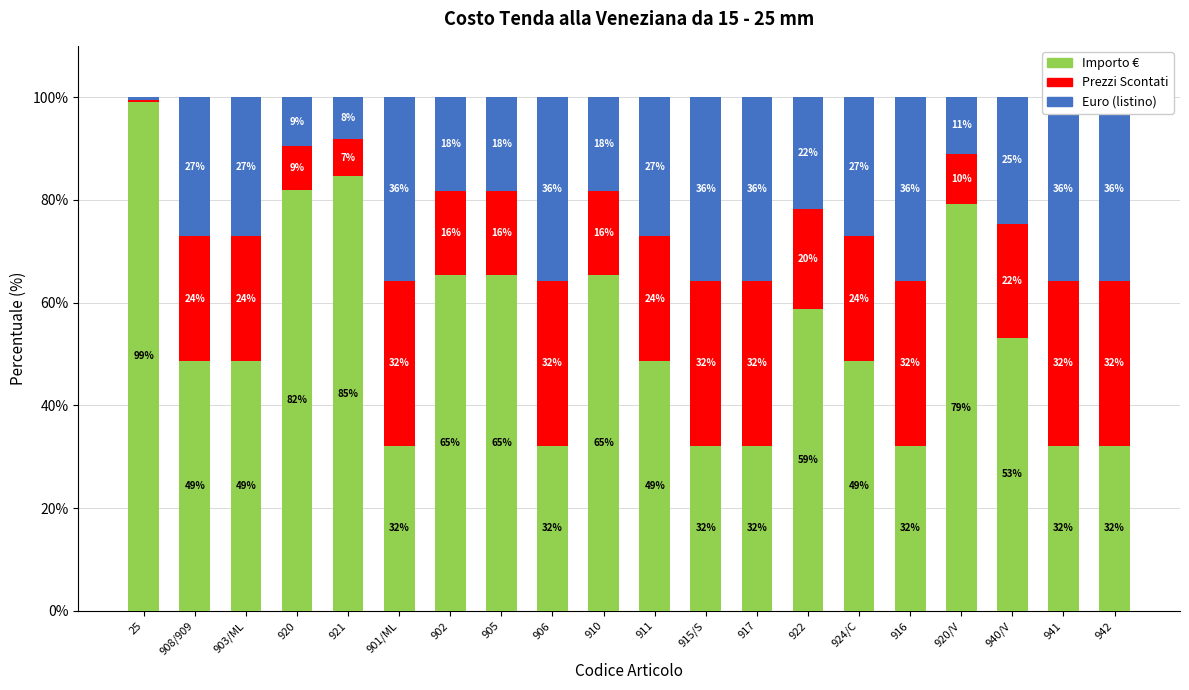

Are the bars grouped side by side (vs. stacked)?

No